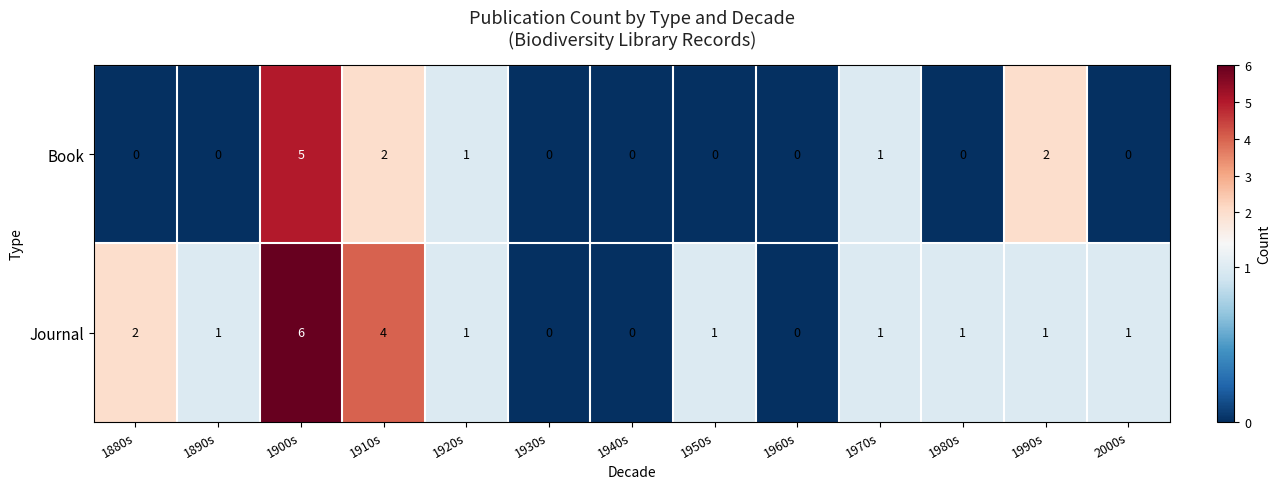

What is the sum of all Journal values?

19